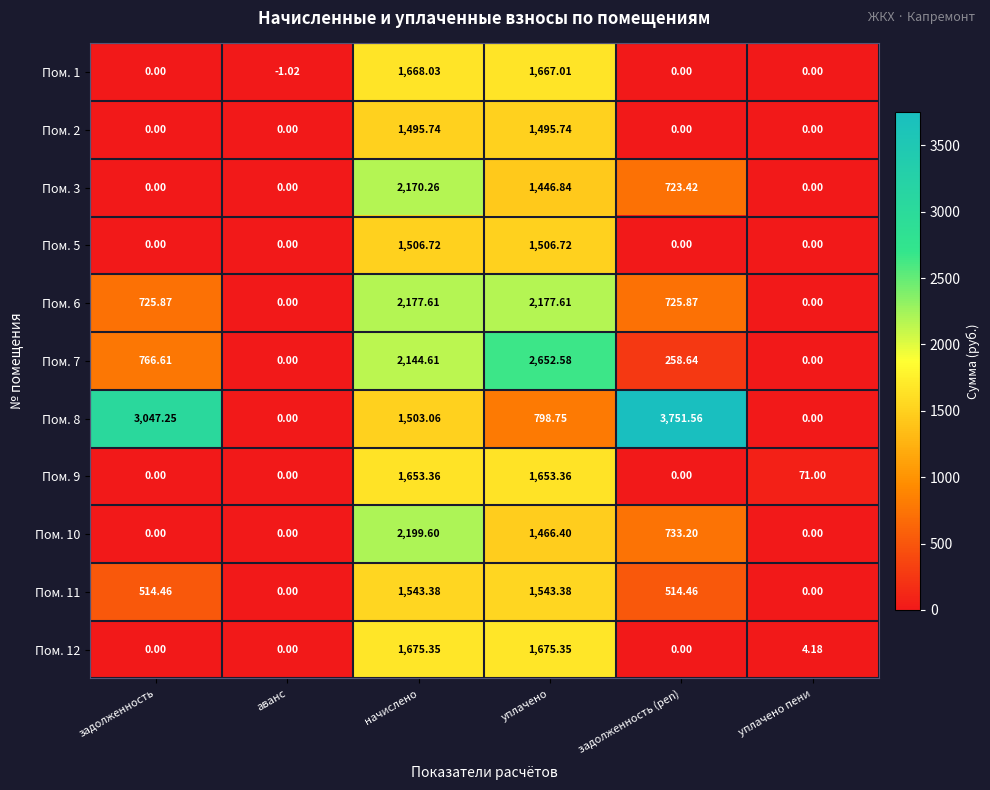

Is the value of Пом. 5 at начислено greater than the value of Пом. 6 at задолженность?

Yes